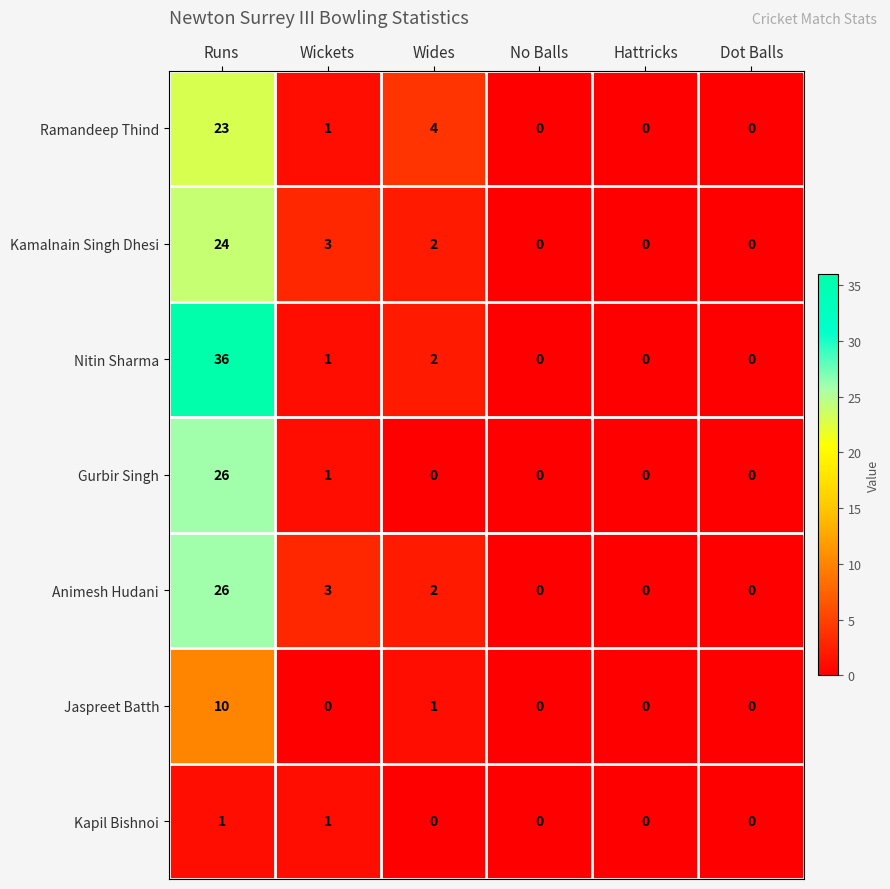

Which series has the largest range (max minus min)?

Nitin Sharma